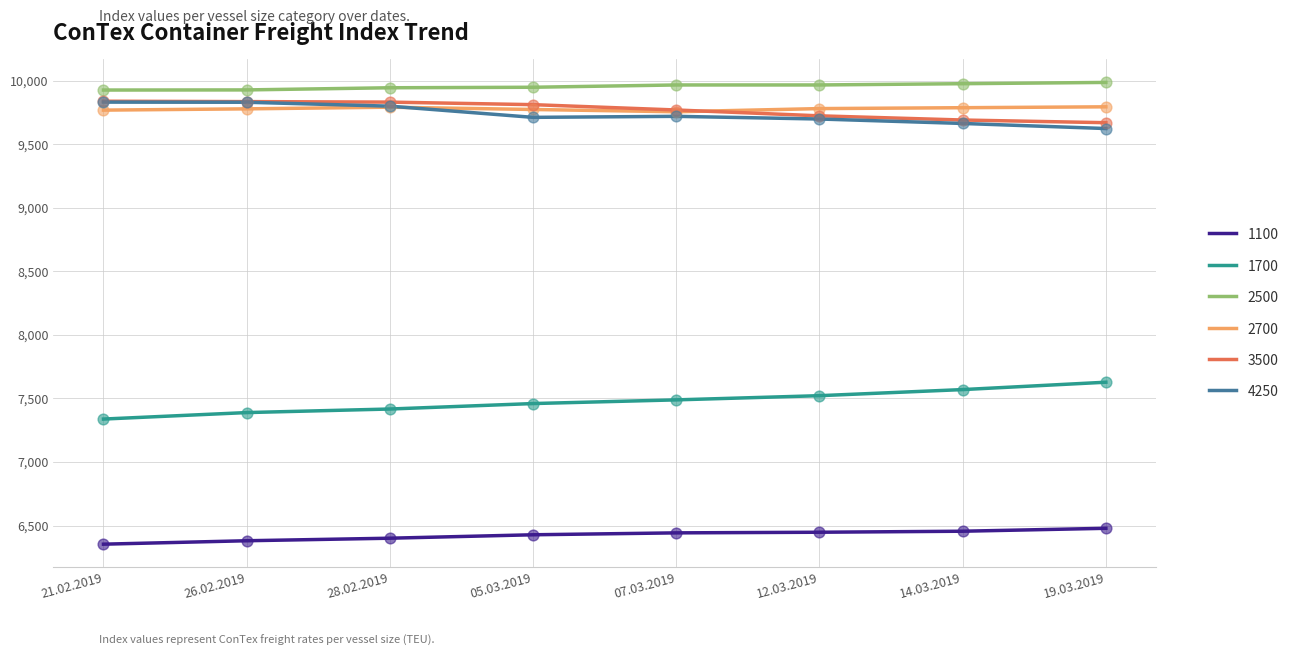

Is it true that 4250 equals 13229 at 07.03.2019?

False